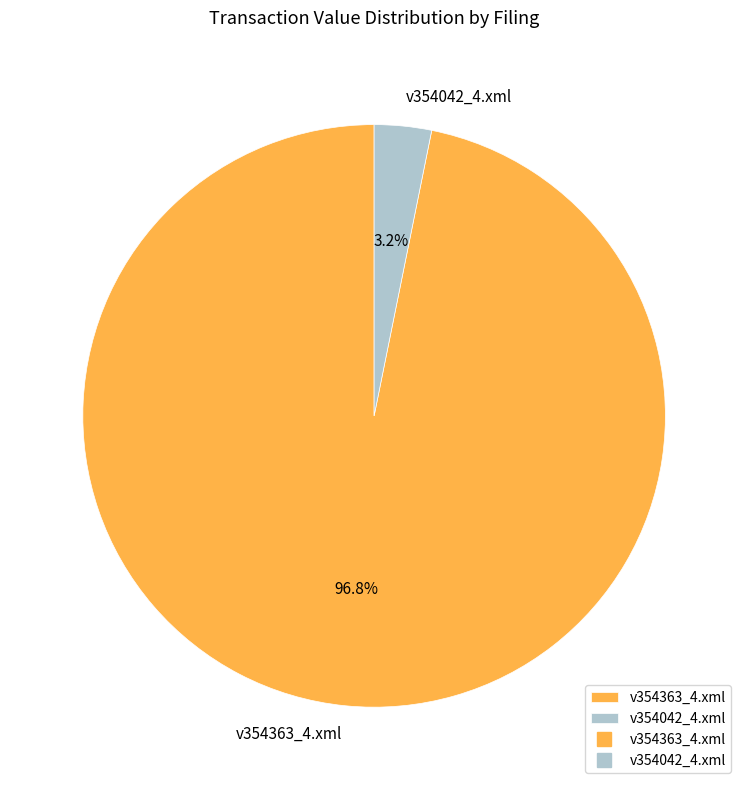

How many slices are in this pie chart?

2